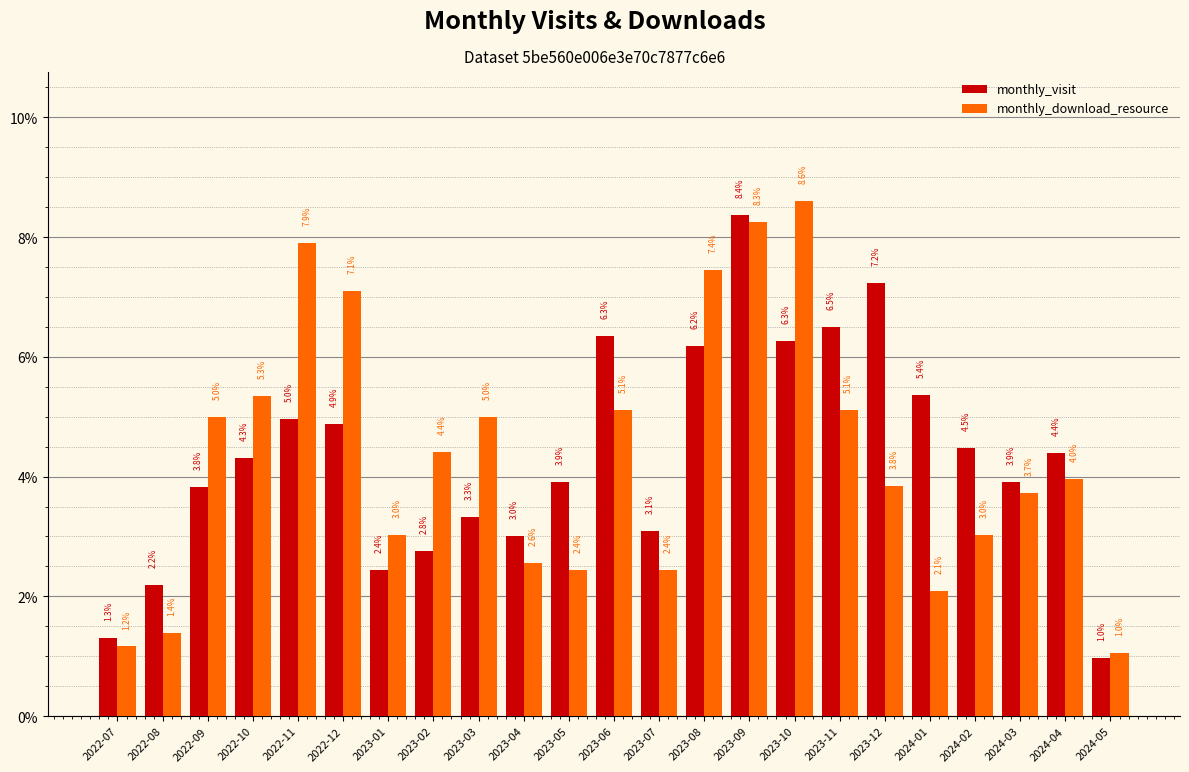

Reading right to left, what are all the values shown in this chart?

monthly_visit: 1.0	4.4	3.9	4.5	5.4	7.2	6.5	6.3	8.4	6.2	3.1	6.3	3.9	3.0	3.3	2.8	2.4	4.9	5.0	4.3	3.8	2.2	1.3
monthly_download_resource: 1.0	4.0	3.7	3.0	2.1	3.8	5.1	8.6	8.3	7.4	2.4	5.1	2.4	2.6	5.0	4.4	3.0	7.1	7.9	5.3	5.0	1.4	1.2